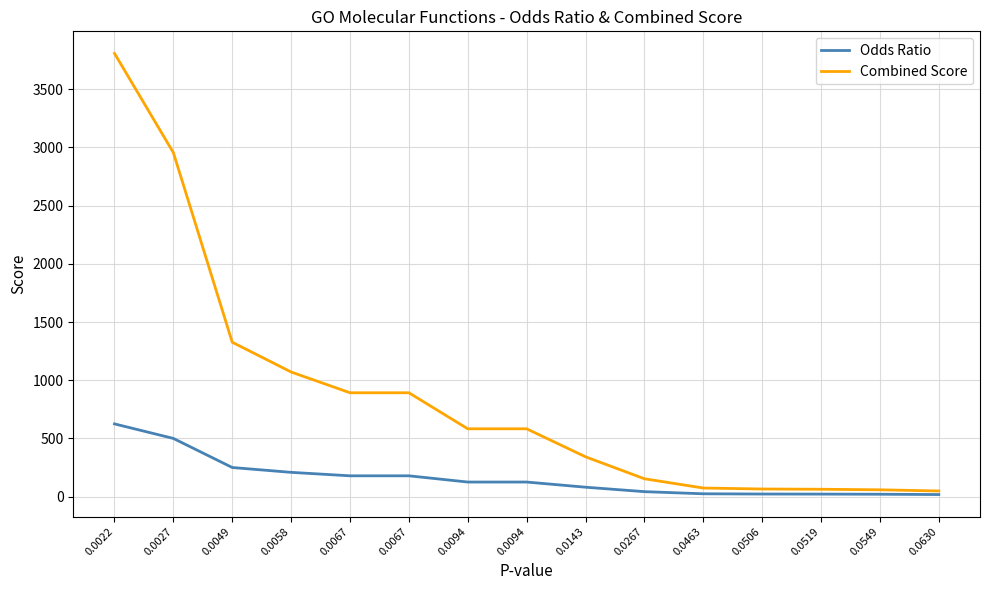

Is it true that Odds Ratio equals 132.0 at 0.0058?

False